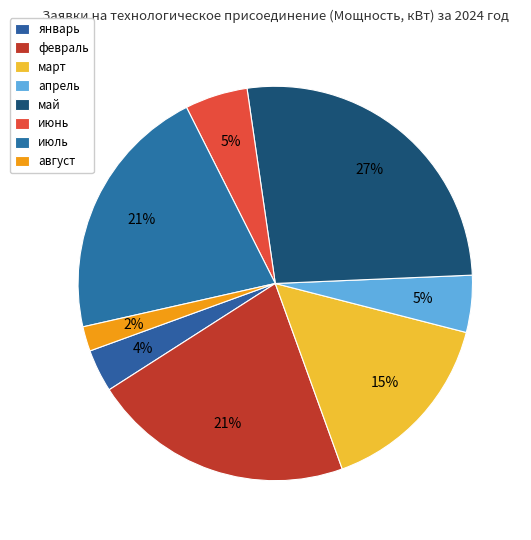

Is there a majority slice in this chart?

No